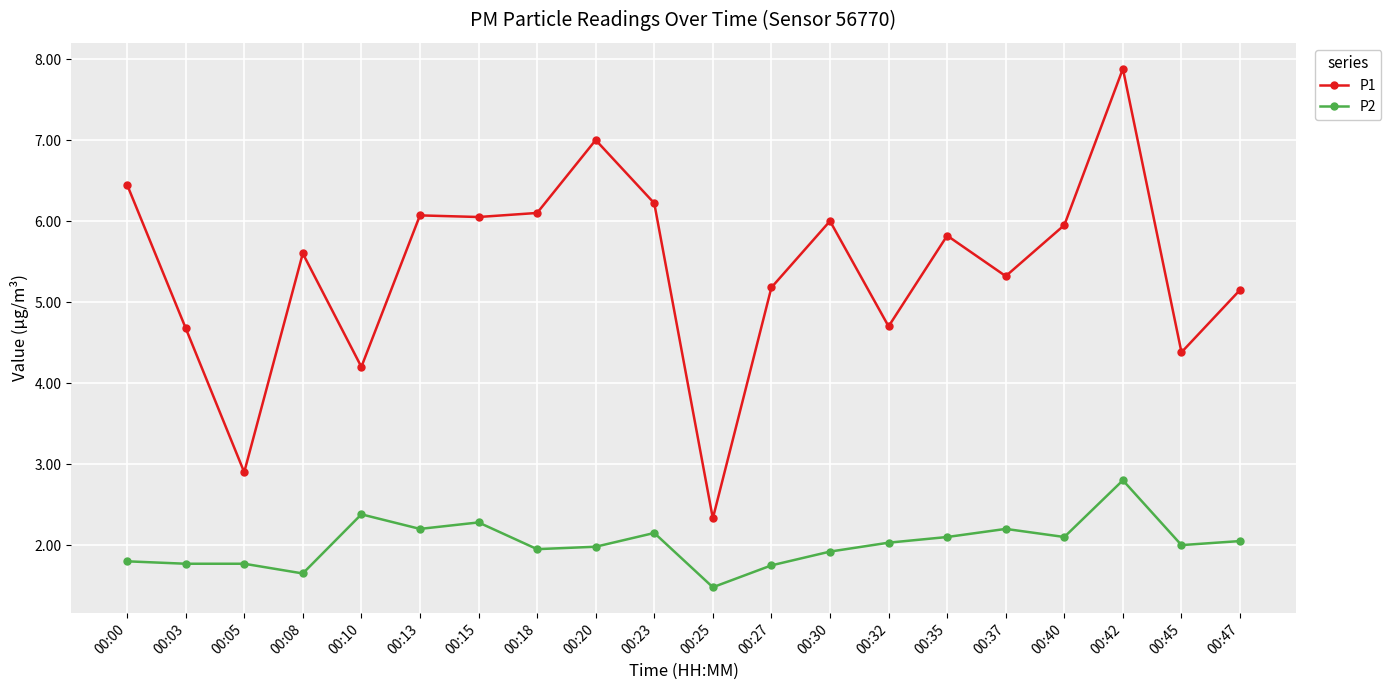

True or false: P2 and P1 cross at least once.

False